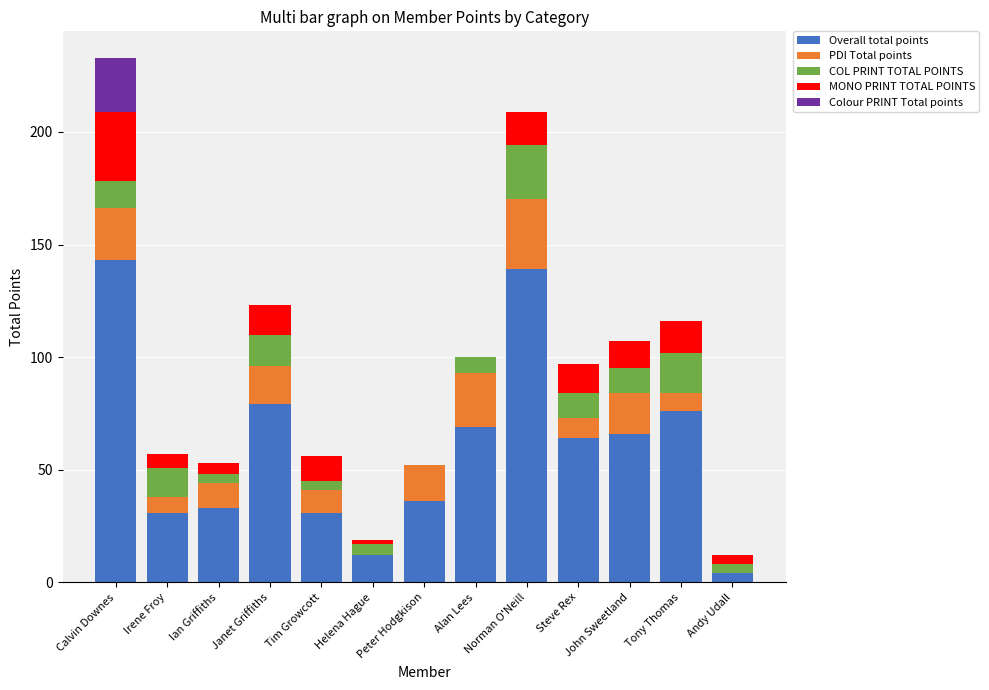

What are all the series names shown in the legend?

Overall total points, PDI Total points, COL PRINT TOTAL POINTS, MONO PRINT TOTAL POINTS, Colour PRINT Total points